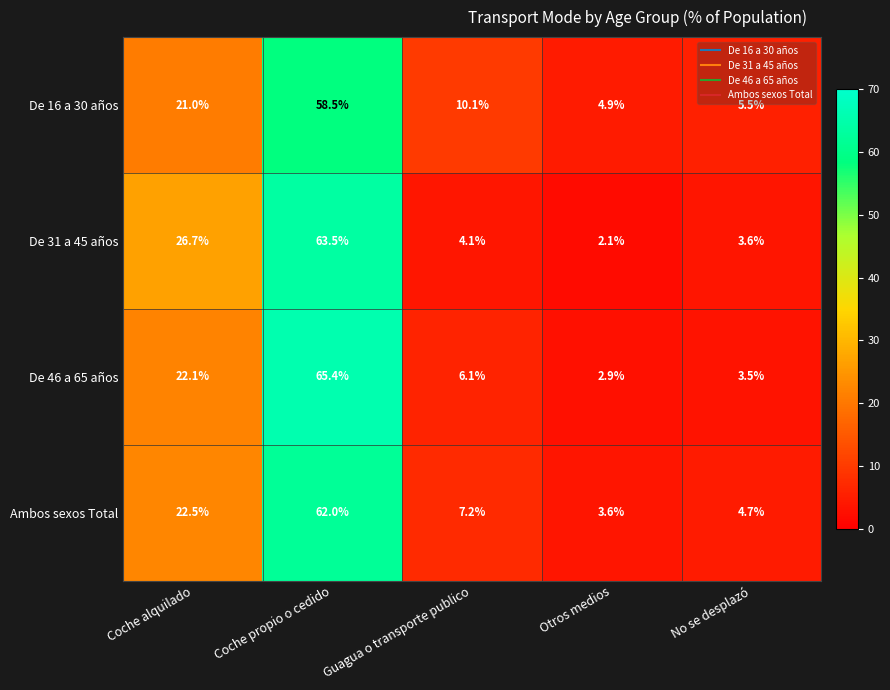

Is it true that De 31 a 45 años equals 3.6 at No se desplazó?

True